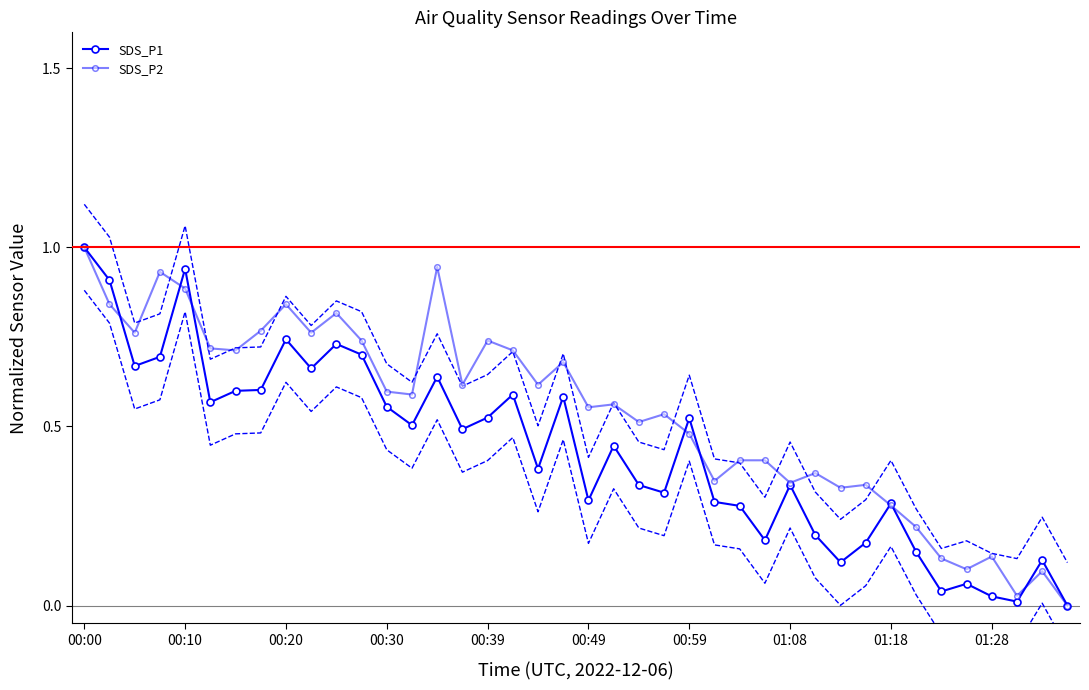

Which has a higher value, 36 or 27?

27